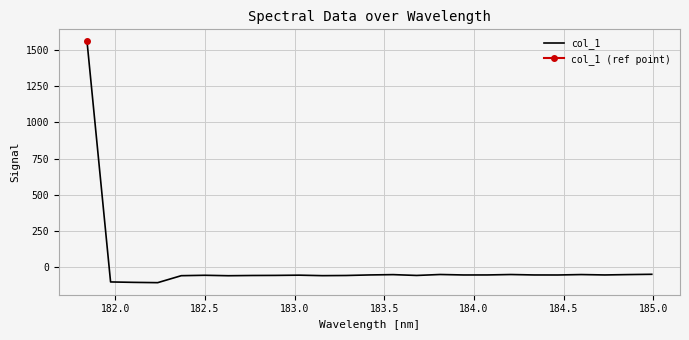

What is the lowest value of the col_1 series?

-106.9